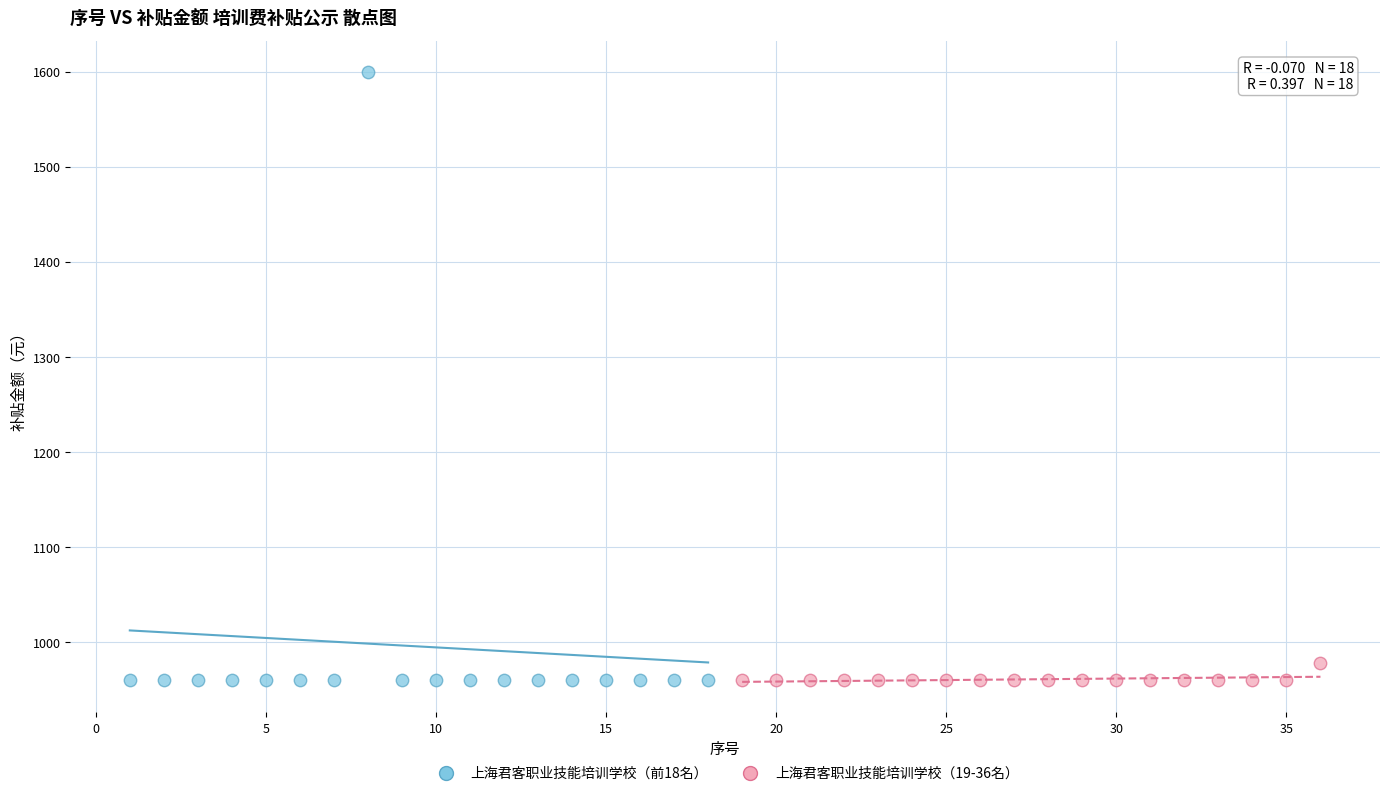

Which series reaches the maximum Y coordinate?

上海君客职业技能培训学校（前18名）